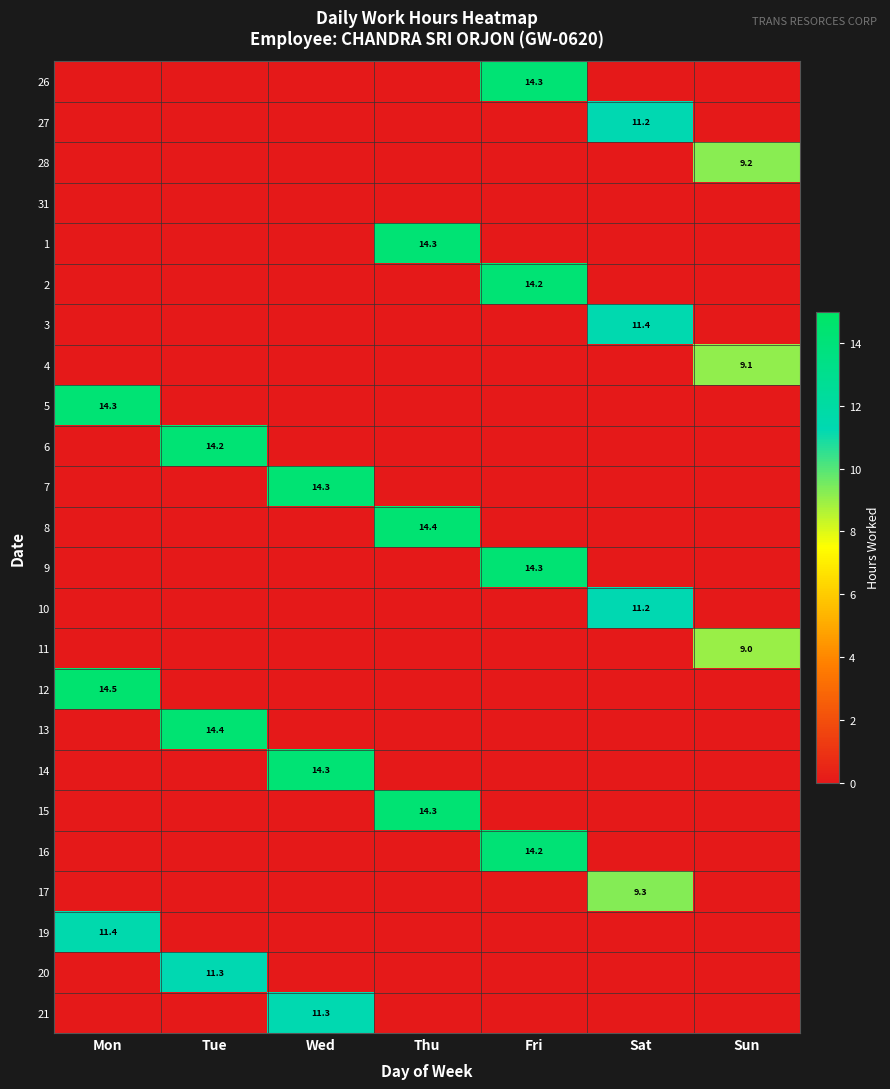

The value of 13 at Tue is 4.7. True or false?

False